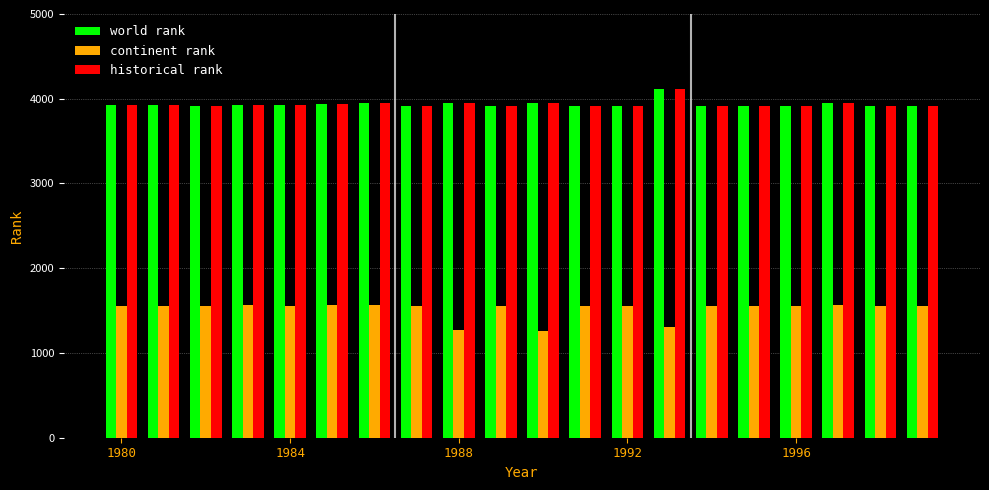

What is the smallest value displayed?

1262